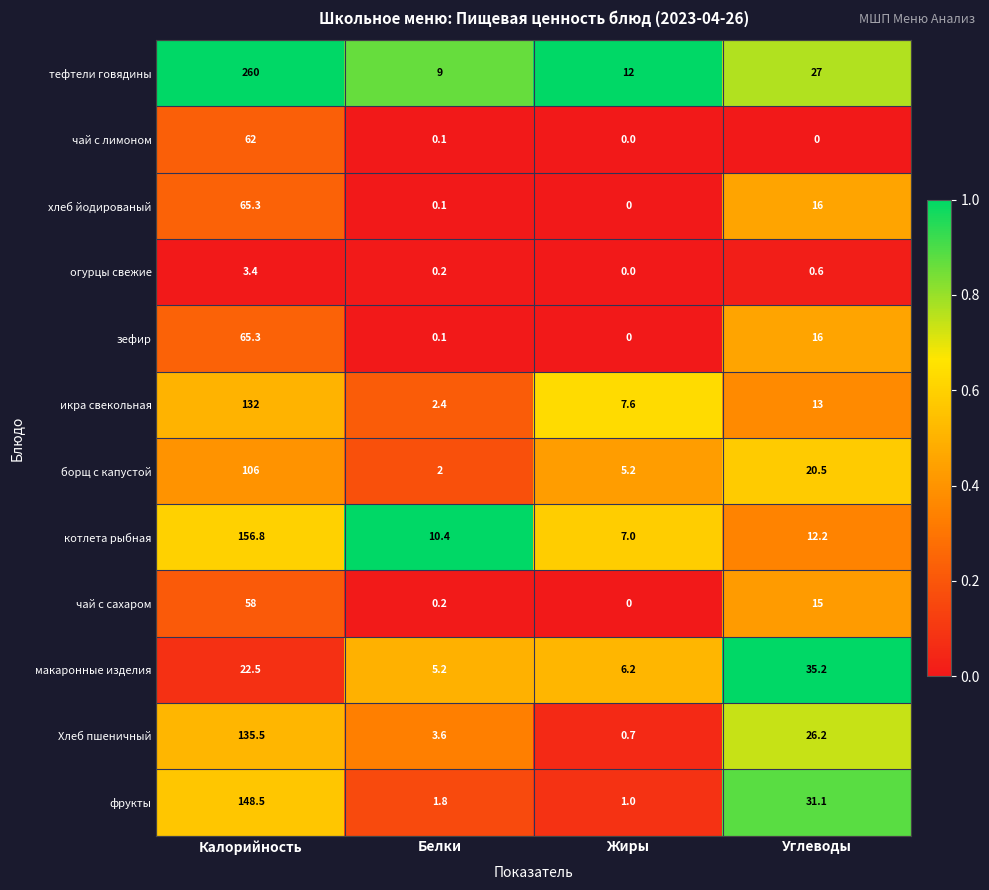

At which label does огурцы свежие reach its minimum?

Жиры